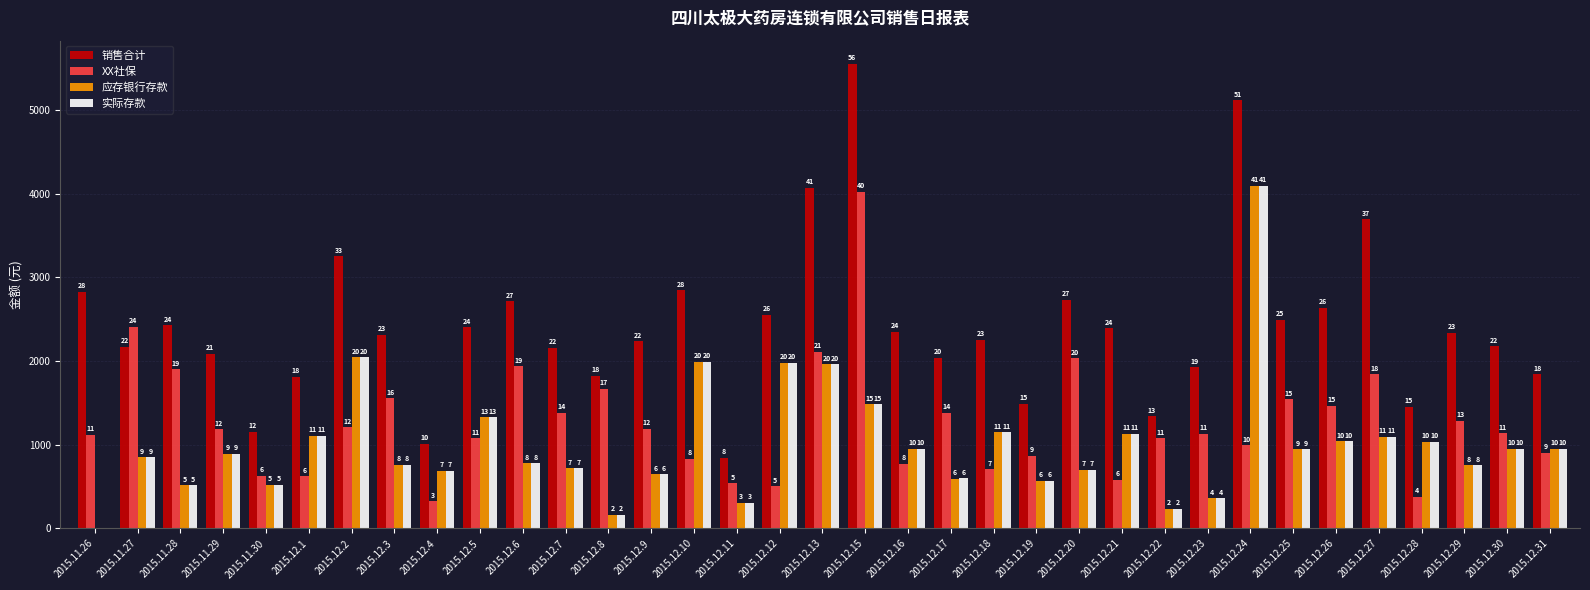

Where is XX社保 nearest to the value 2174?

2015.12.13